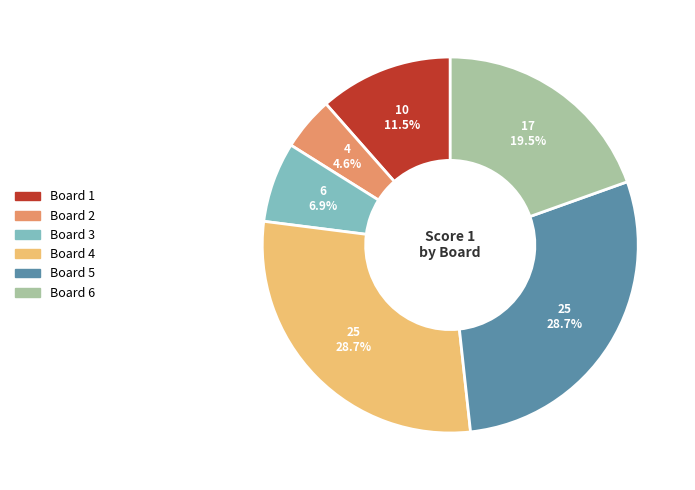

Does any single category account for the majority?

No